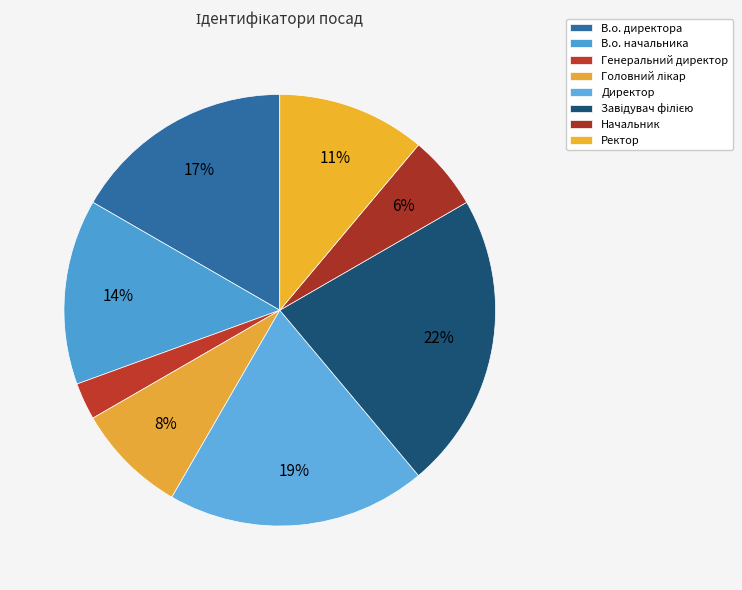

Count the number of slices in the pie.

8